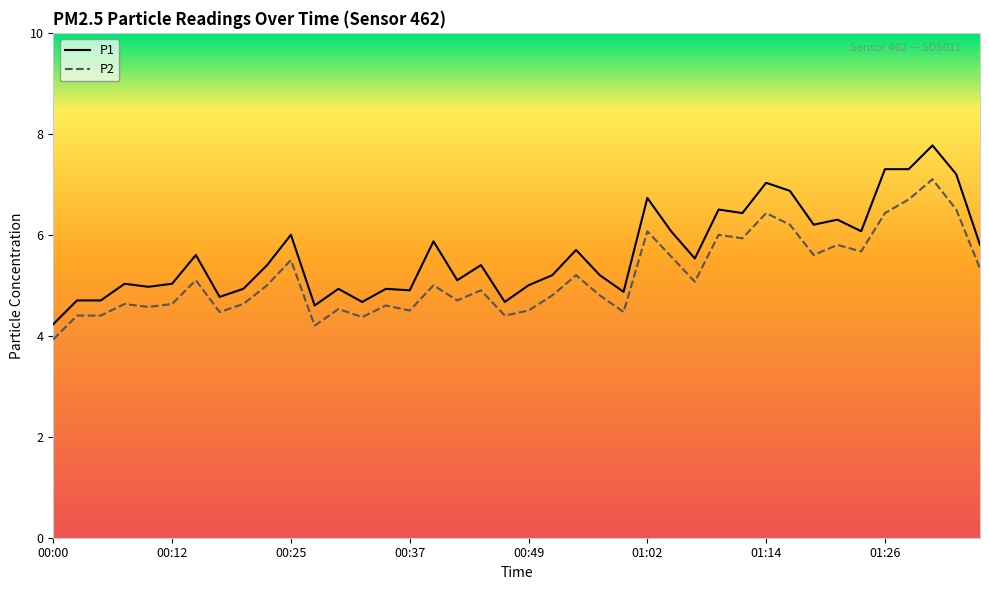

What is the difference between the maximum and minimum values in the P2 series?

3.2